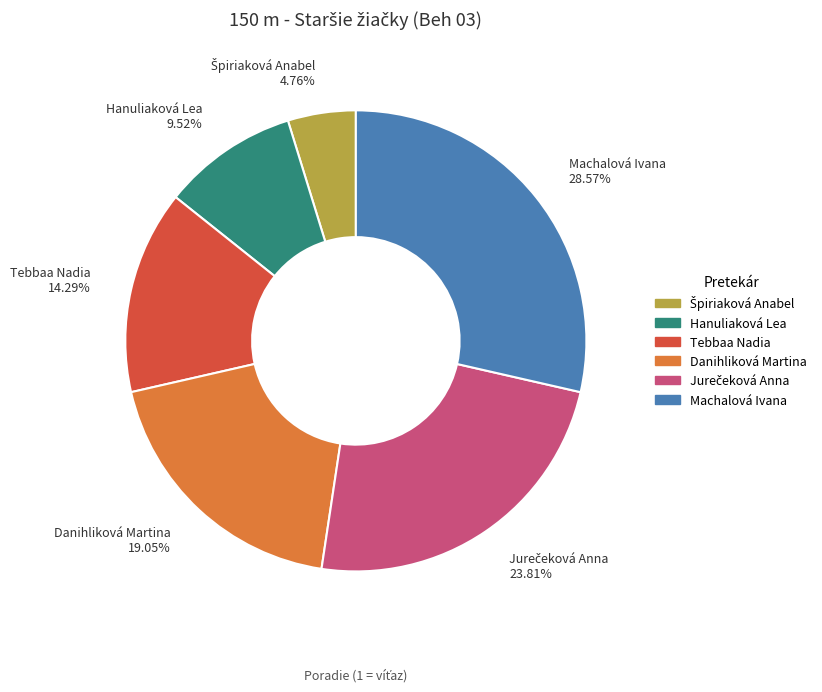

To the nearest percent, what percentage of the pie is Machalová Ivana?

29%